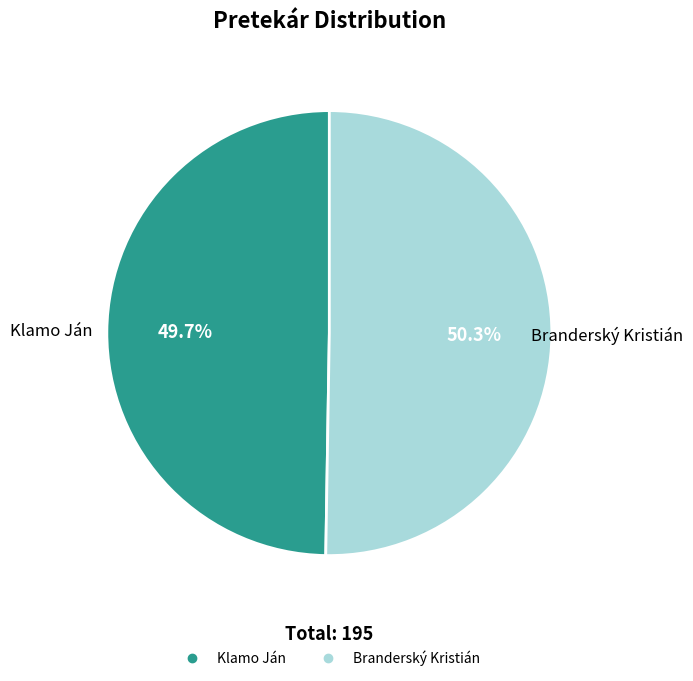

Does any single category account for the majority?

Yes